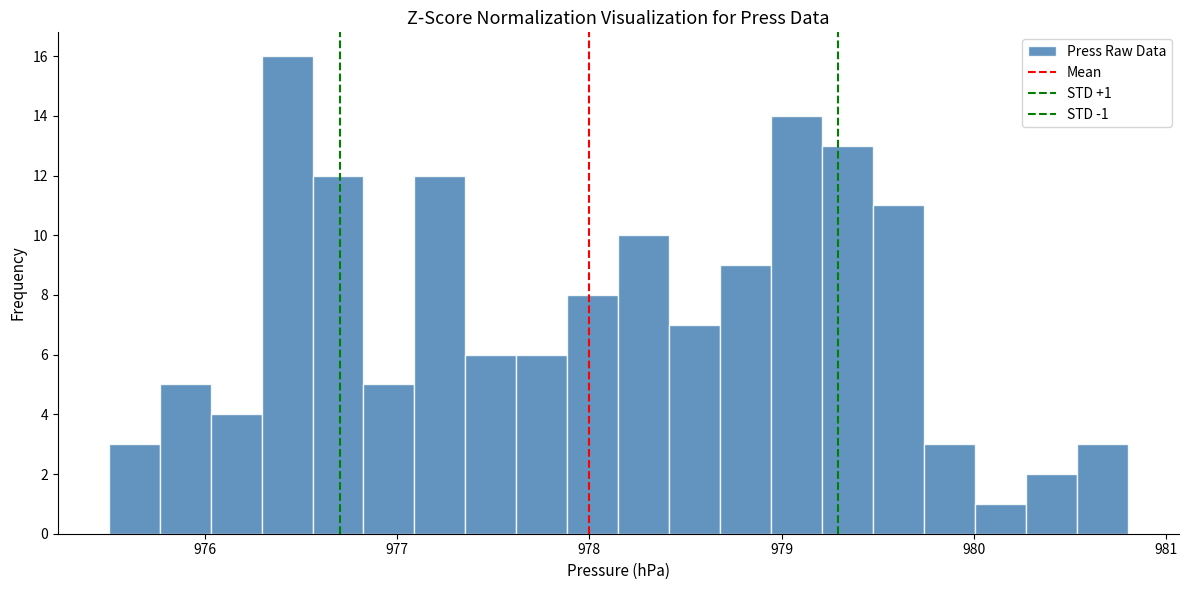

Around what value on the x-axis is the tallest bar? Give the approximate position of its centre, as read against the axis.

976.4